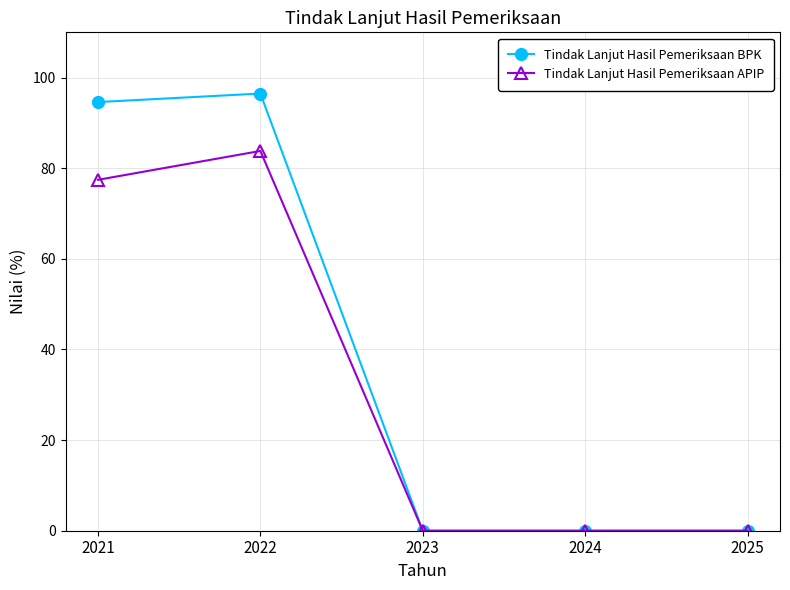

Reading left to right, extract all data points from this chart.

Tindak Lanjut Hasil Pemeriksaan BPK: 94.6	96.5	0.0	0.0	0.0
Tindak Lanjut Hasil Pemeriksaan APIP: 77.5	83.8	0.0	0.0	0.0